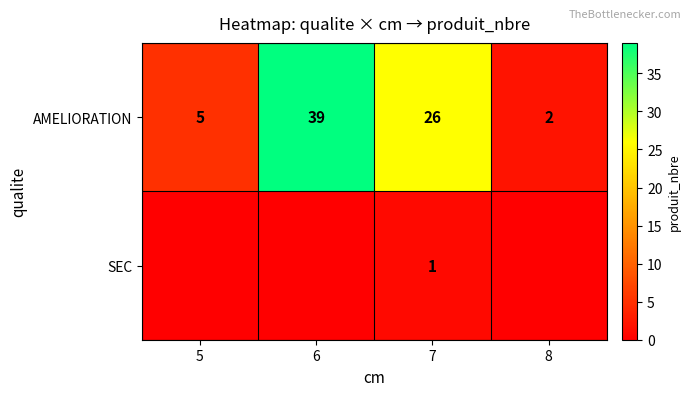

Which category has the highest value across all series?

6